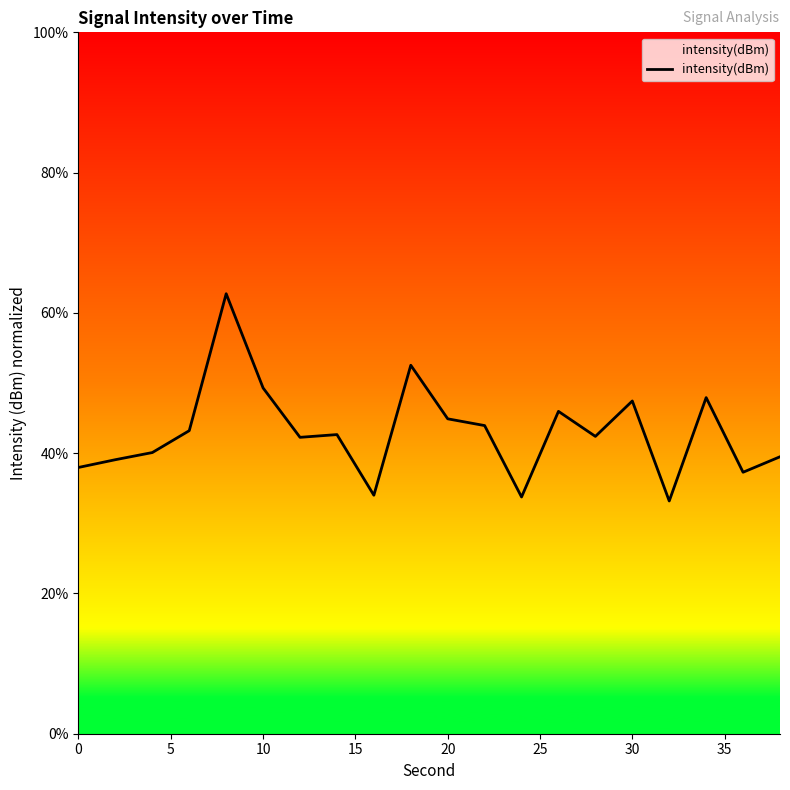

What is the smallest value displayed?

33.2